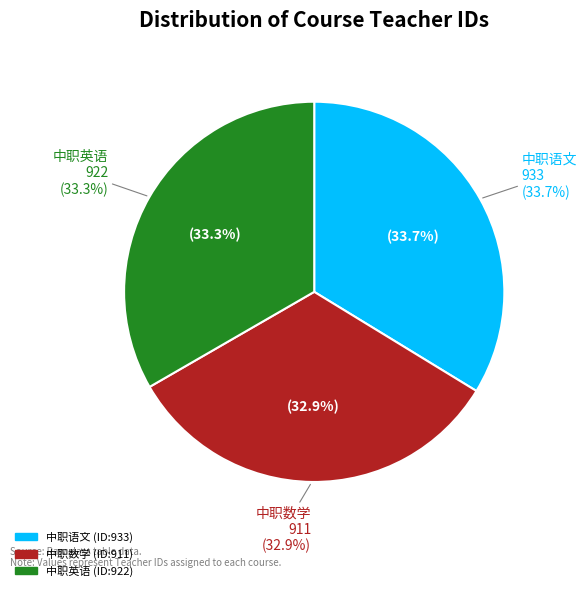

To the nearest percent, what portion does 中职英语 represent?

33%